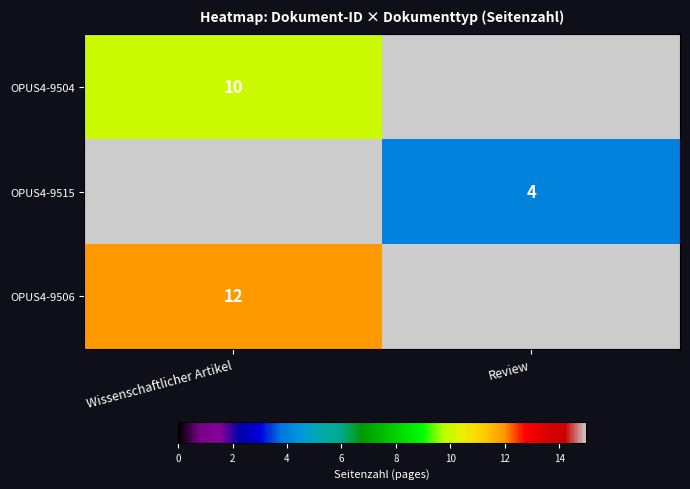

The OPUS4-9515 series shows 2 at Review. True or false?

False